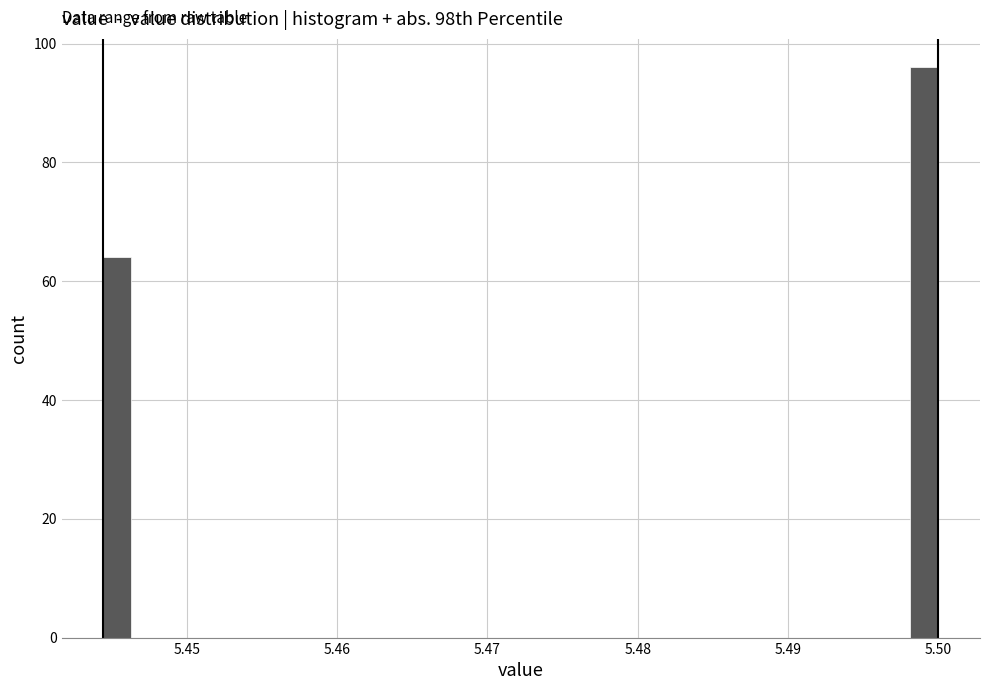

Read against the x-axis, roughly where is the centre of the tallest bar?

5.499